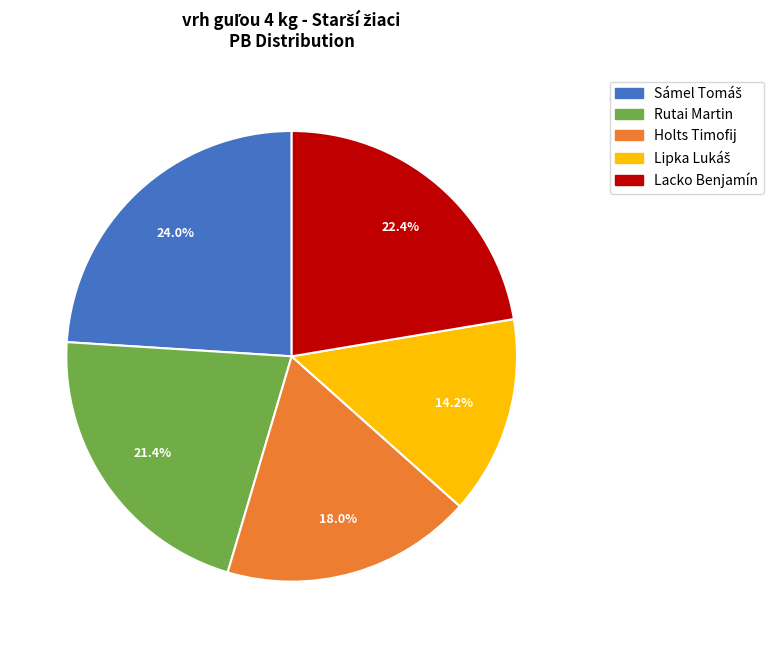

What percentage do Holts Timofij and Lacko Benjamín together represent?

40.4%